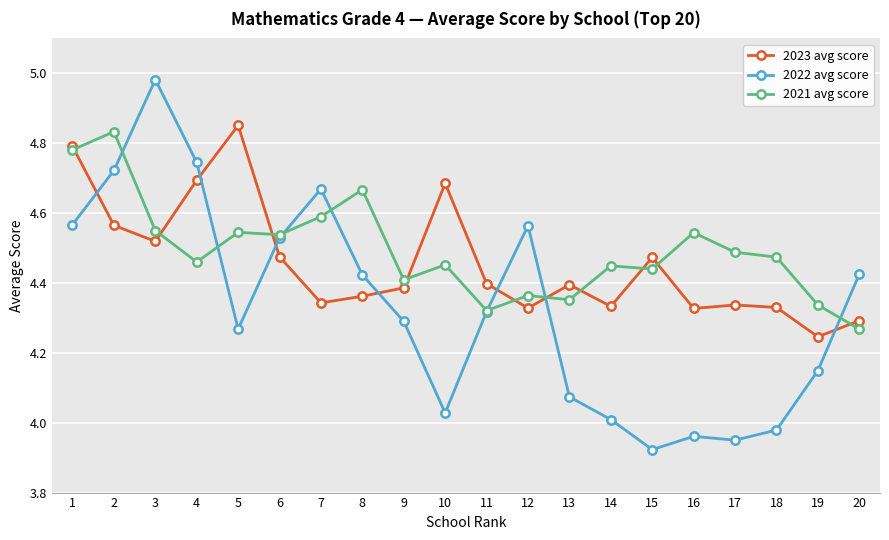

List the series in order of their overall mean, highest first.

2021 avg score, 2023 avg score, 2022 avg score